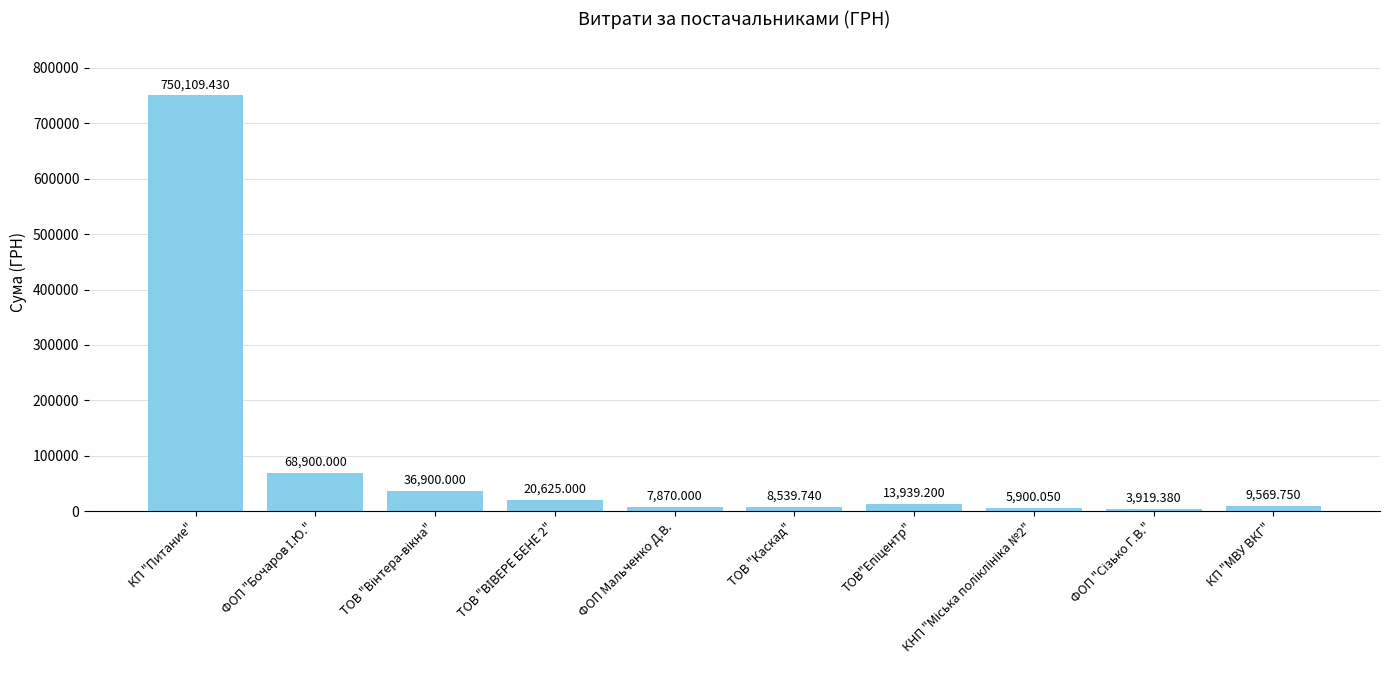

Which category has the highest value across all series?

КП "Питание"